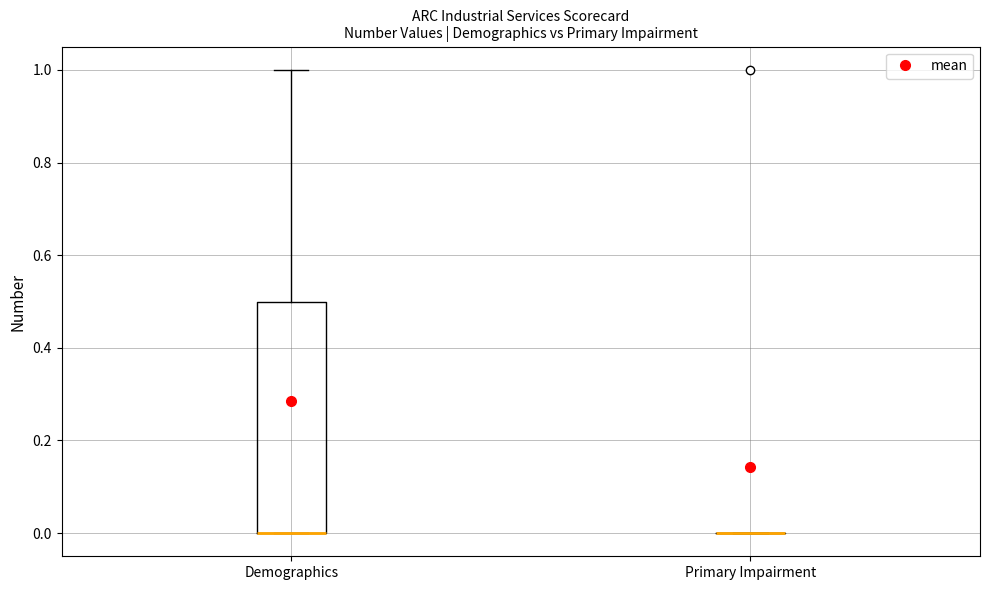

Reading left to right, read every box against the y-axis: the position of its median line, the range the box covers, and the ends of its whiskers. The values are not printed on the chart, so give them approximately, as read against the axis.

Demographics: median 0.0 (drawn on the box's lower edge), box 0.0 to 0.5, whiskers 0.0 to 1.0
Primary Impairment: box collapsed to a line at 0.0, whiskers 0.0 to 0.0